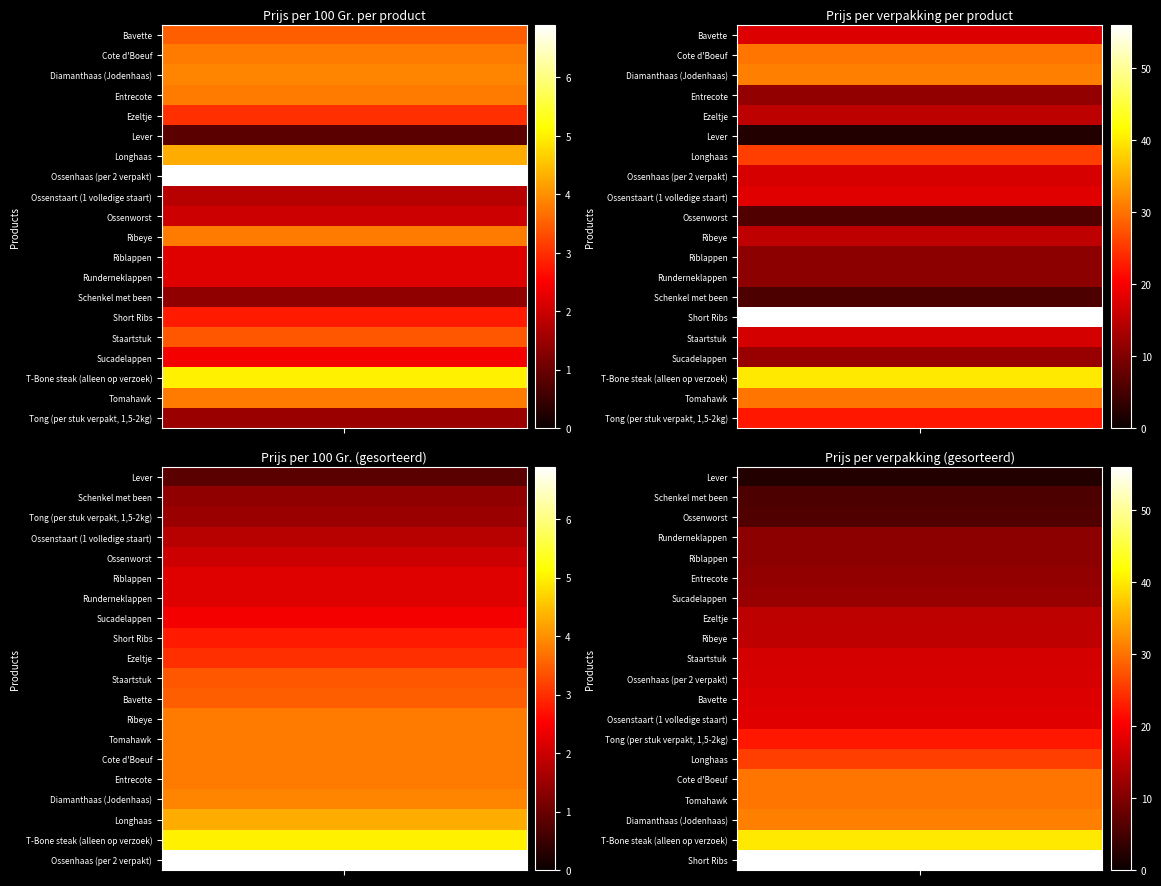

Reading left to right, list all the values displayed in this chart.

Bavette: 0=3.5	1=17.5
Cote d'Boeuf: 0=3.8	1=30.4
Diamanthaas (Jodenhaas): 0=3.9	1=31.2
Entrecote: 0=3.8	1=11.4
Ezeltje: 0=3.0	1=15.0
Lever: 0=0.8	1=2.1
Longhaas: 0=4.3	1=25.8
Ossenhaas (per 2 verpakt): 0=6.9	1=17.2
Ossenstaart (1 volledige staart): 0=1.8	1=18.0
Ossenworst: 0=2.0	1=6.0
Ribeye: 0=3.8	1=15.2
Riblappen: 0=2.2	1=11.0
Runderneklappen: 0=2.2	1=11.0
Schenkel met been: 0=1.4	1=5.6
Short Ribs: 0=2.8	1=56.0
Staartstuk: 0=3.4	1=17.0
Sucadelappen: 0=2.4	1=12.0
T-Bone steak (alleen op verzoek): 0=5.0	1=40.0
Tomahawk: 0=3.8	1=30.4
Tong (per stuk verpakt, 1,5-2kg): 0=1.5	1=22.5